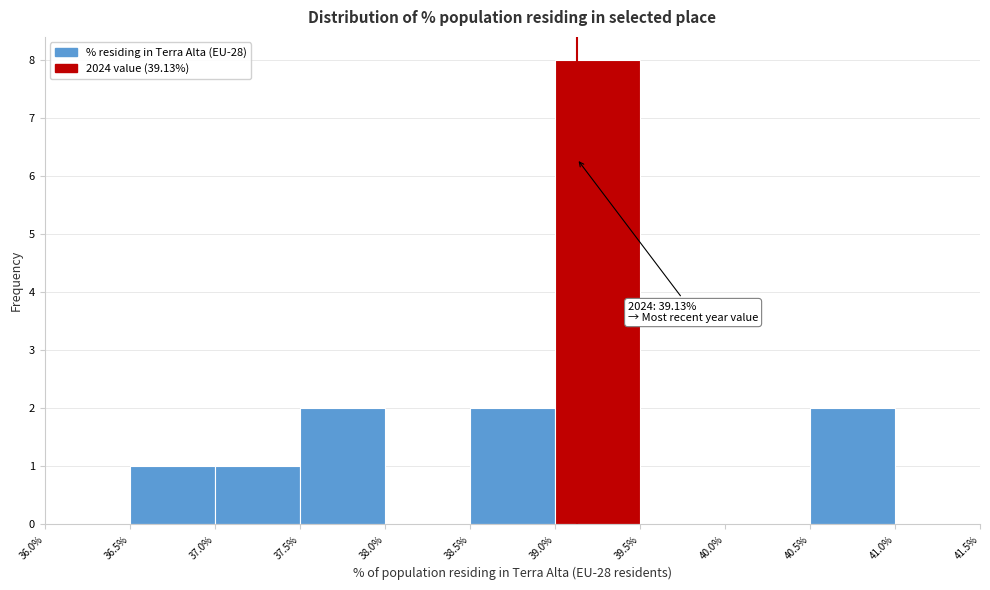

Which range on the x-axis has the tallest bar?

39.0% to 39.5%